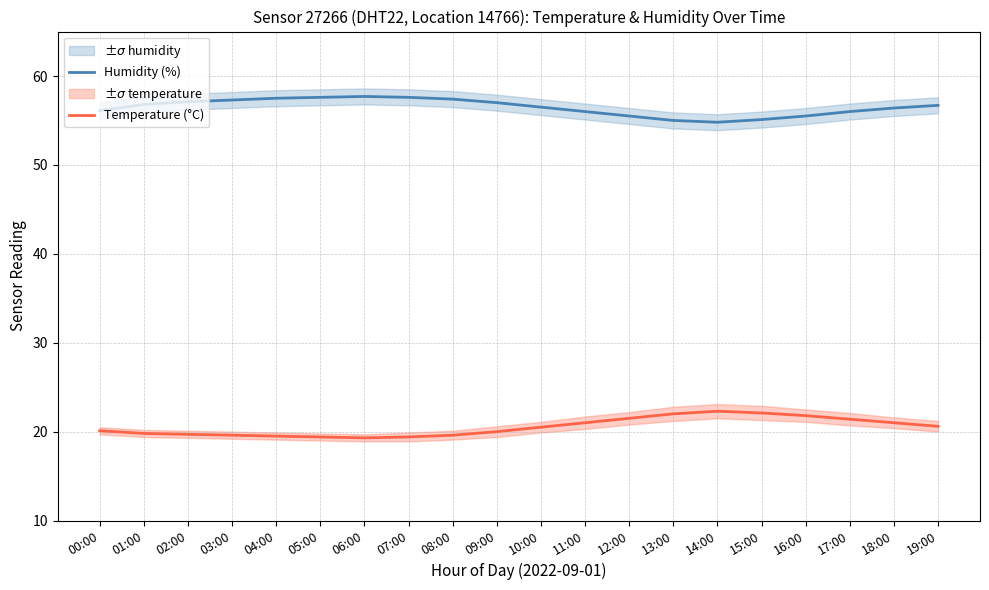

True or false: Temperature (°C) has a value of 4.9 at 02:00.

False